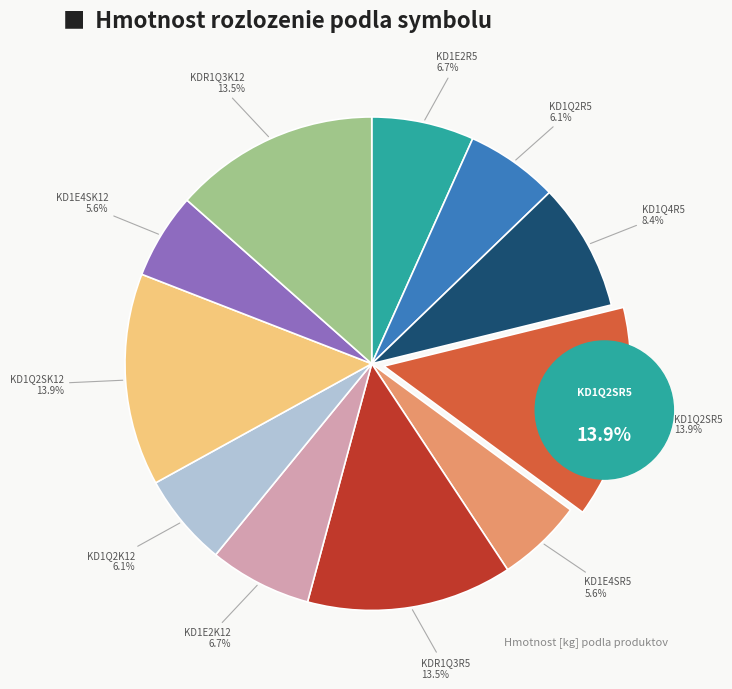

Is it true that KD1E2K12 is 12% of the pie?

False